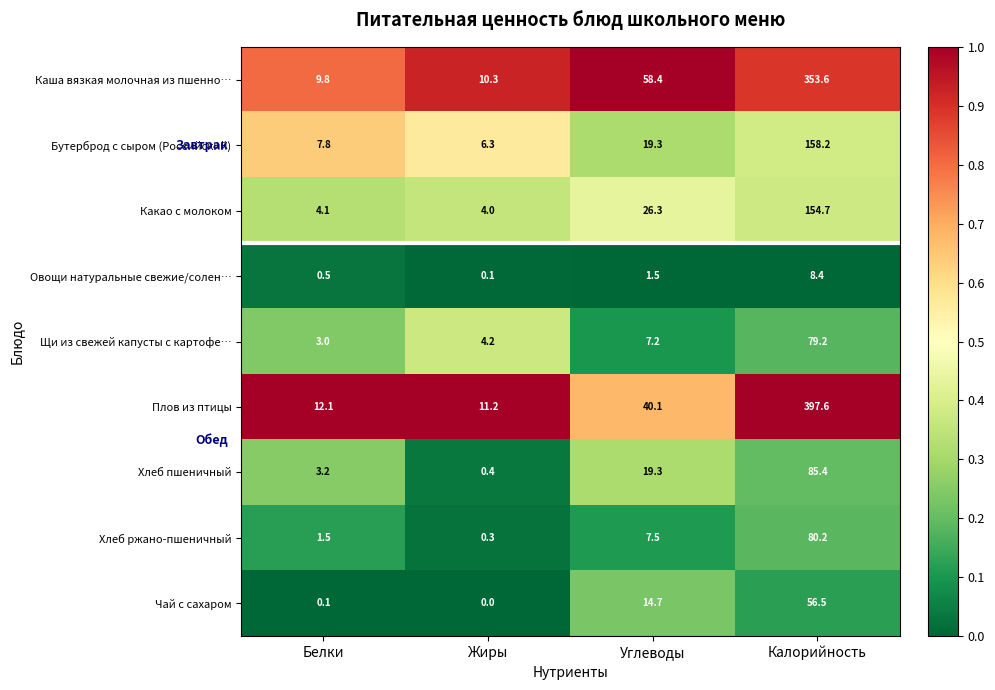

Rank the series at Калорийность from lowest to highest value.

Овощи натуральные свежие/солен…, Чай с сахаром, Щи из свежей капусты с картофе…, Хлеб ржано-пшеничный, Хлеб пшеничный, Какао с молоком, Бутерброд с сыром (Российский), Каша вязкая молочная из пшенно…, Плов из птицы